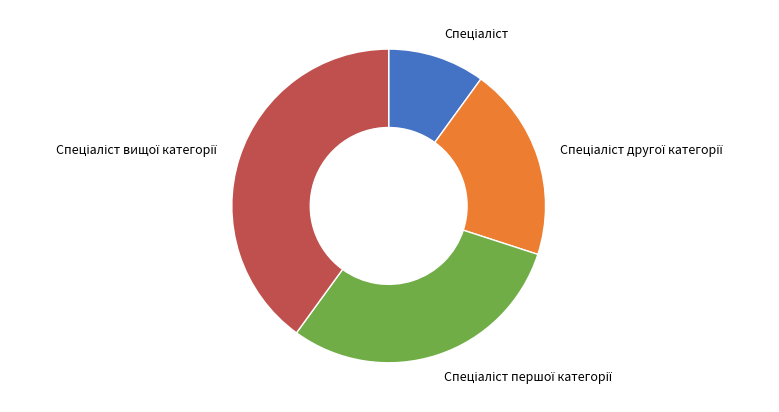

Is there a majority slice in this chart?

No